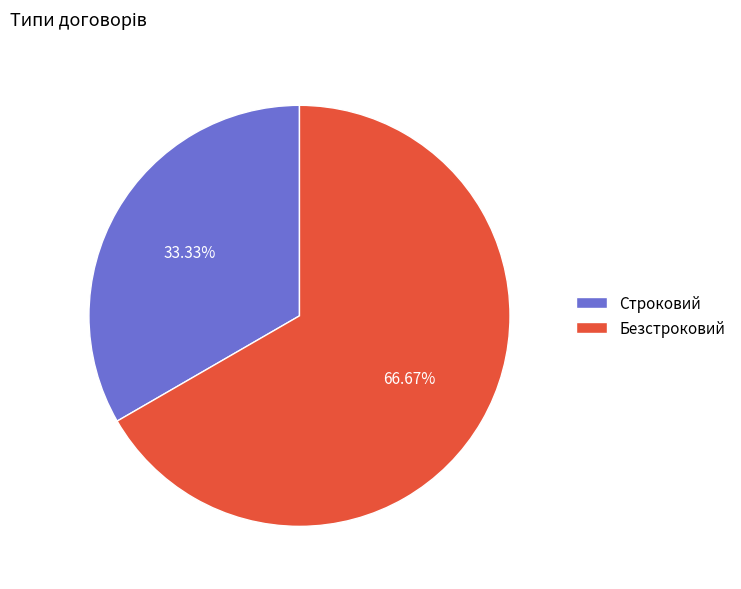

What percentage do Строковий and Безстроковий together represent?

100.0%